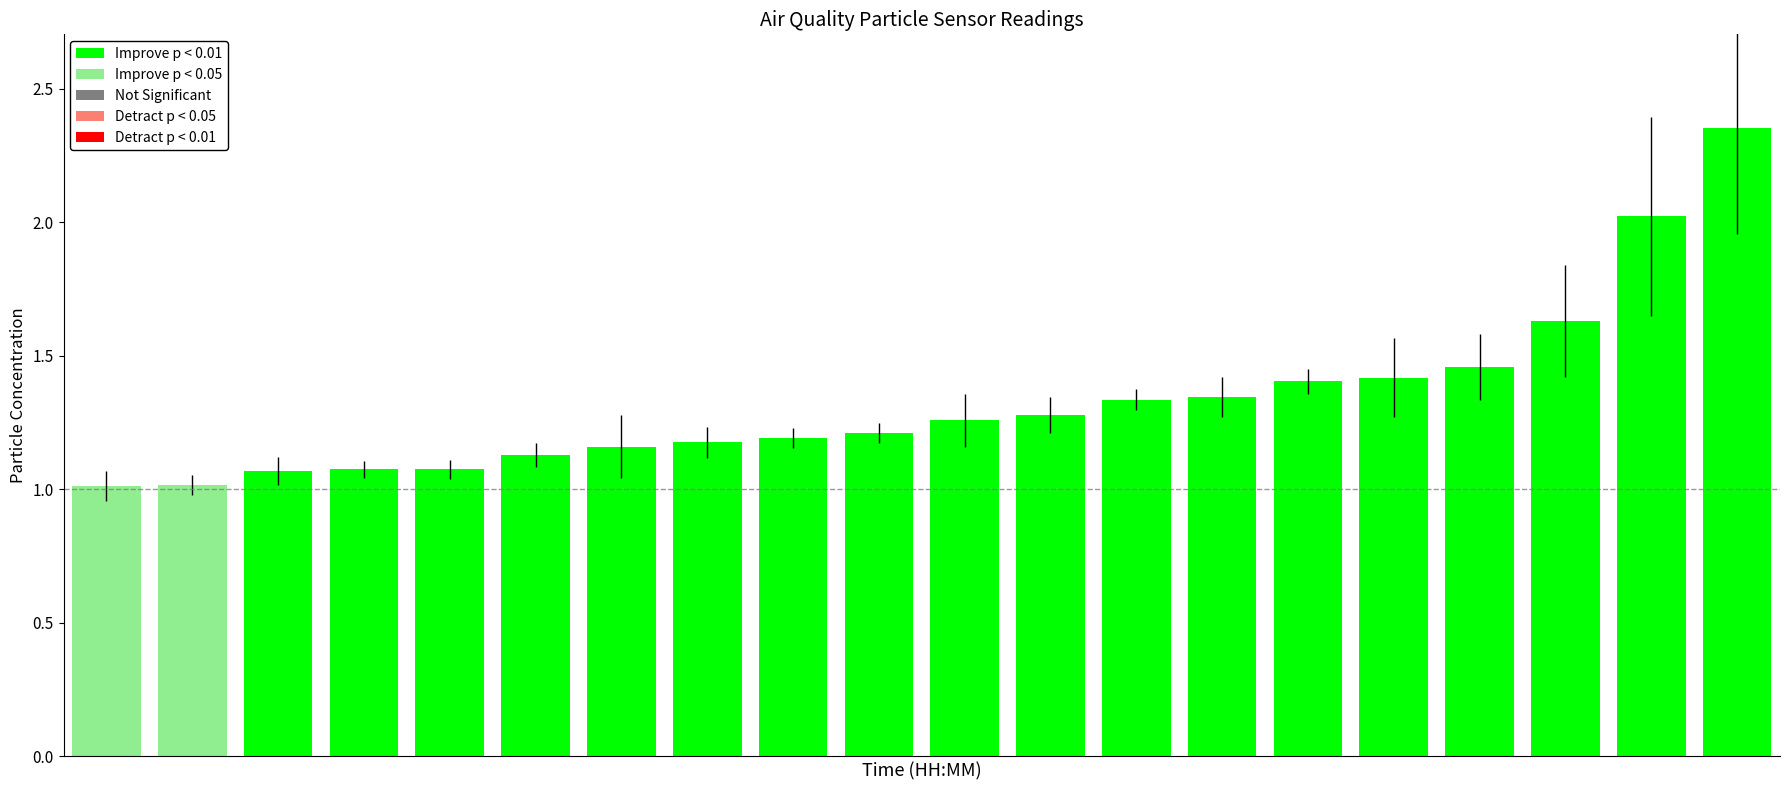

What is the smallest value displayed?

1.0